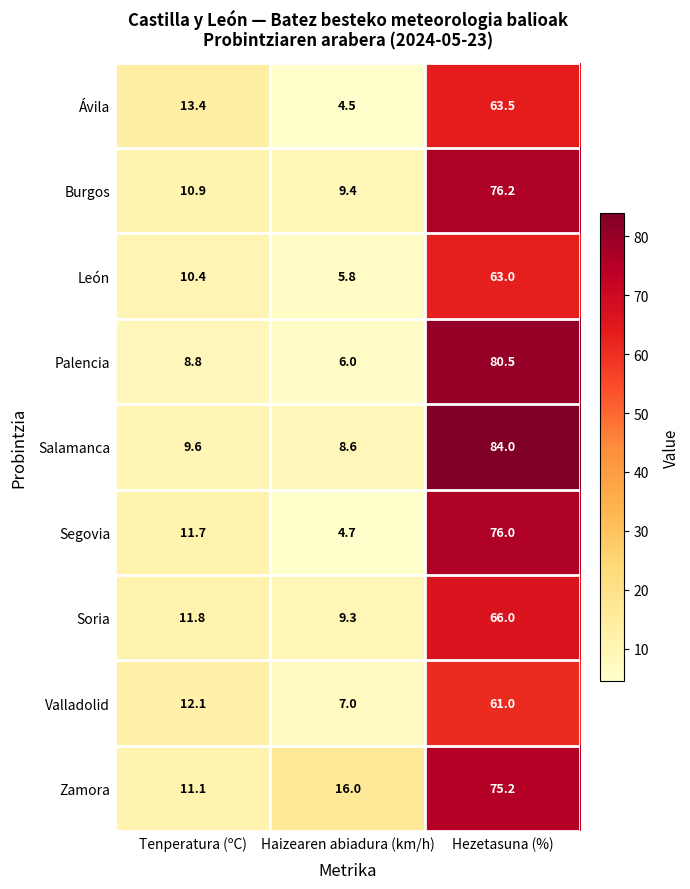

What is the minimum value shown in the chart?

4.5